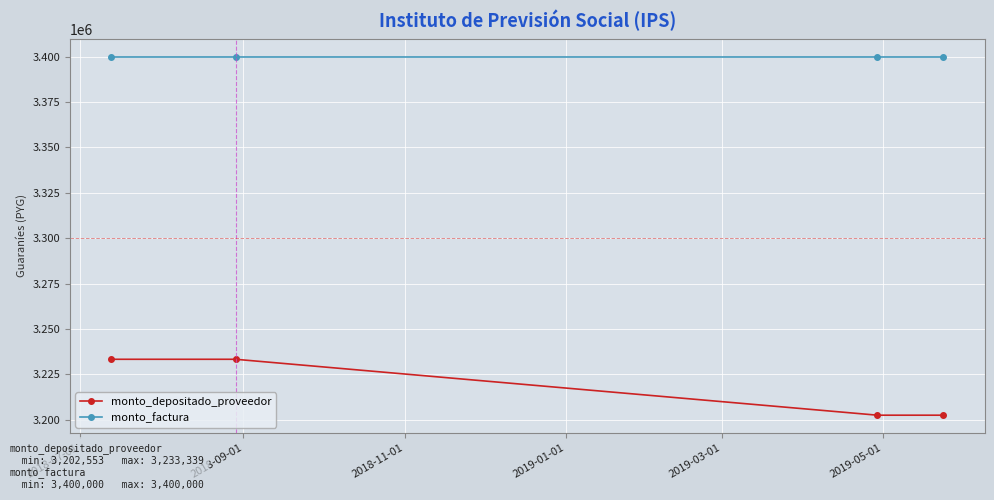

What is the value of the monto_depositado_proveedor point at the 4th from the left?

3202553